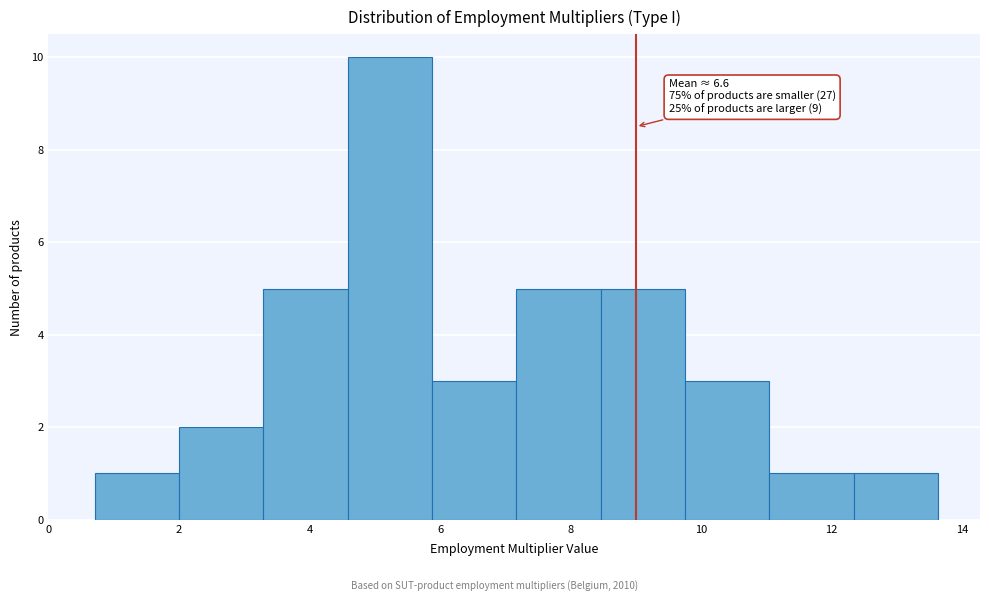

Which range on the x-axis has the tallest bar?

4.6 to 5.8